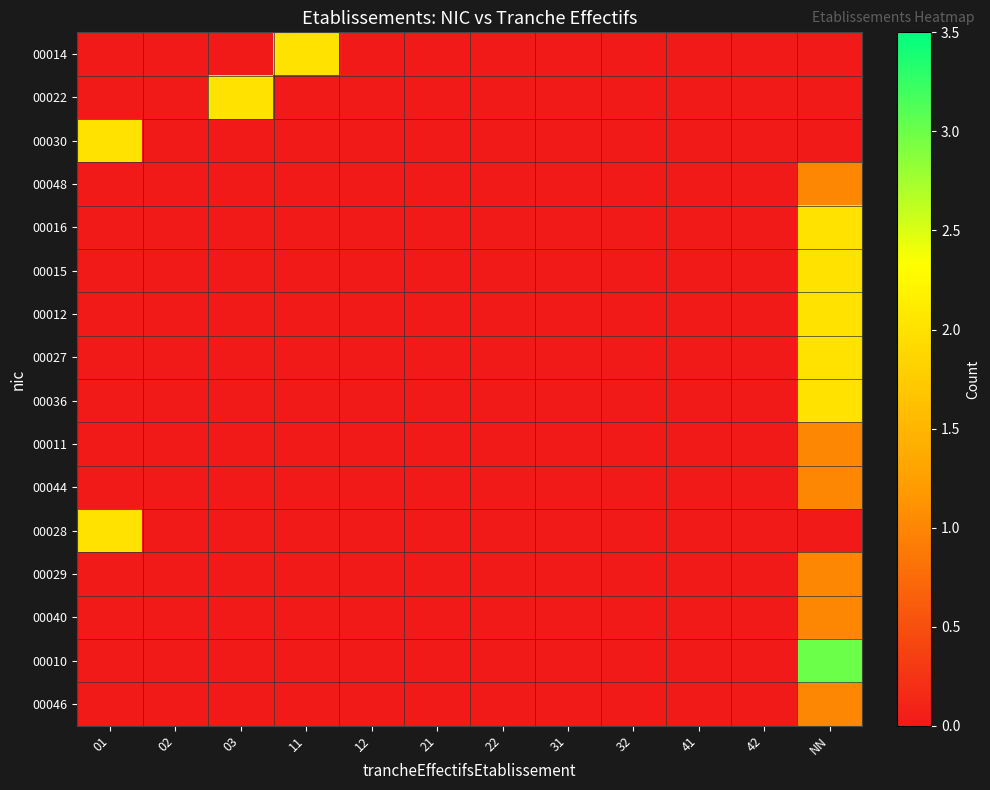

At how many categories does at least one series exceed 0?

4